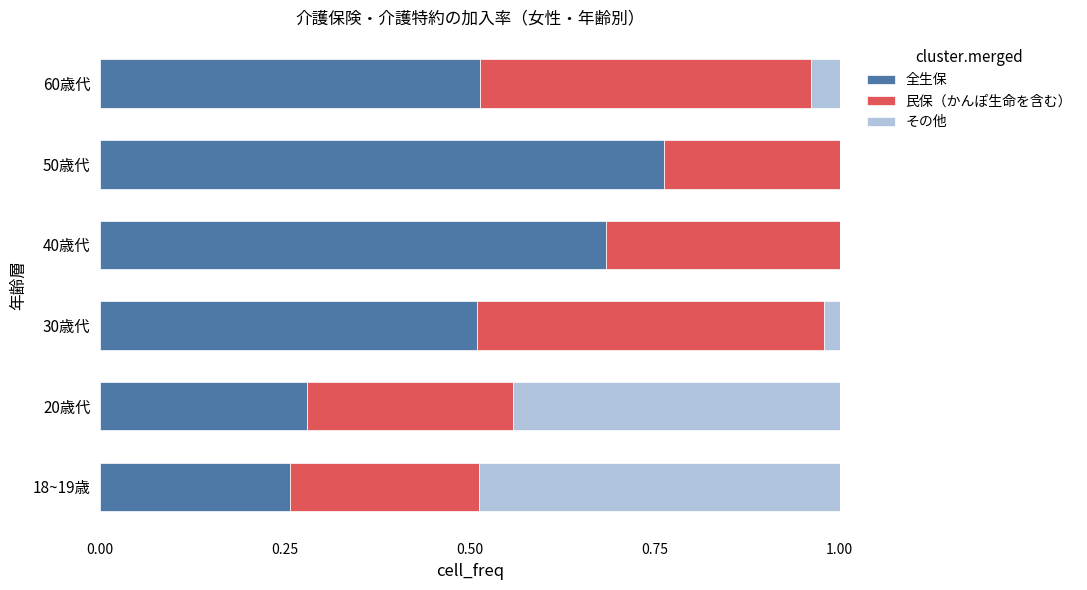

Count the 民保（かんぽ生命を含む） values in the range 0 to 1.

6